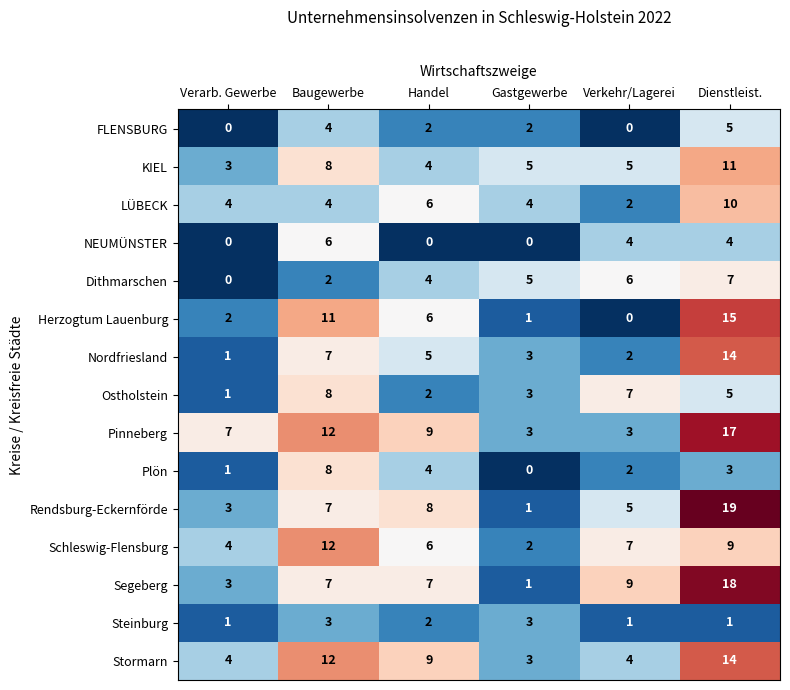

What is the difference between the highest and lowest values at Gastgewerbe?

5